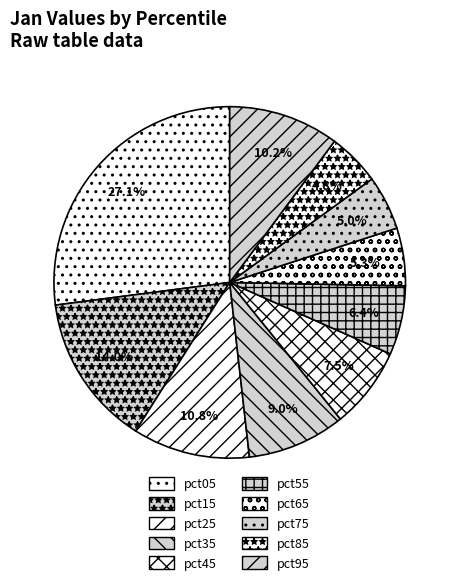

Combined, do pct05 and pct85 account for over 50%?

No